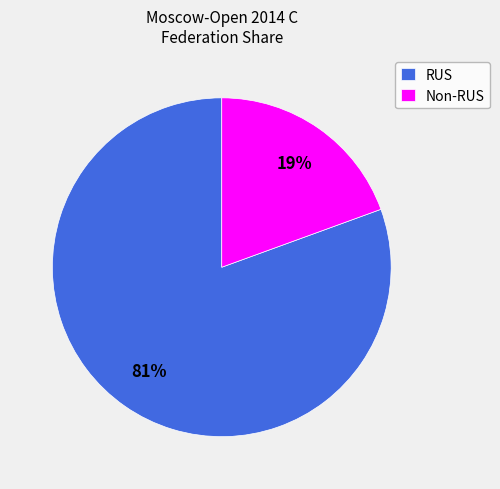

To the nearest percent, what is the average slice percentage?

50%